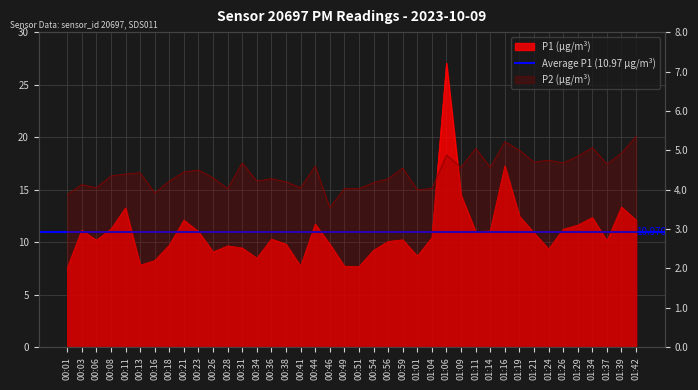

What position from the right is 00:41?

24